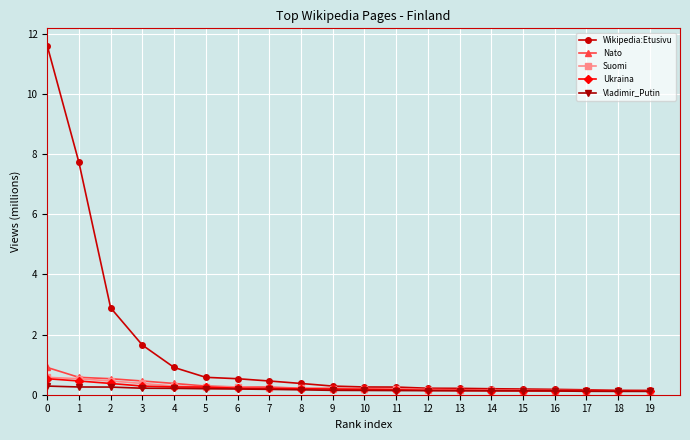

What is the highest value of the Suomi series?

0.6